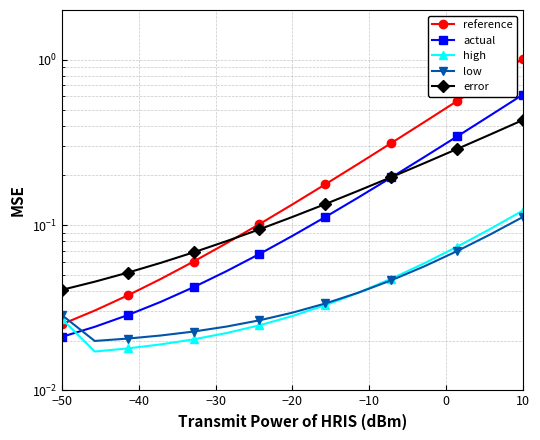

Where do actual and low first cross each other?

−50 and −40